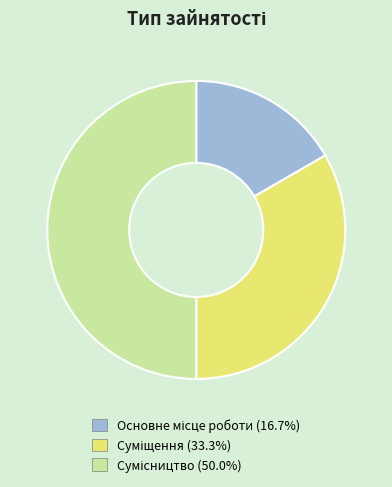

Count the number of slices in the pie.

3